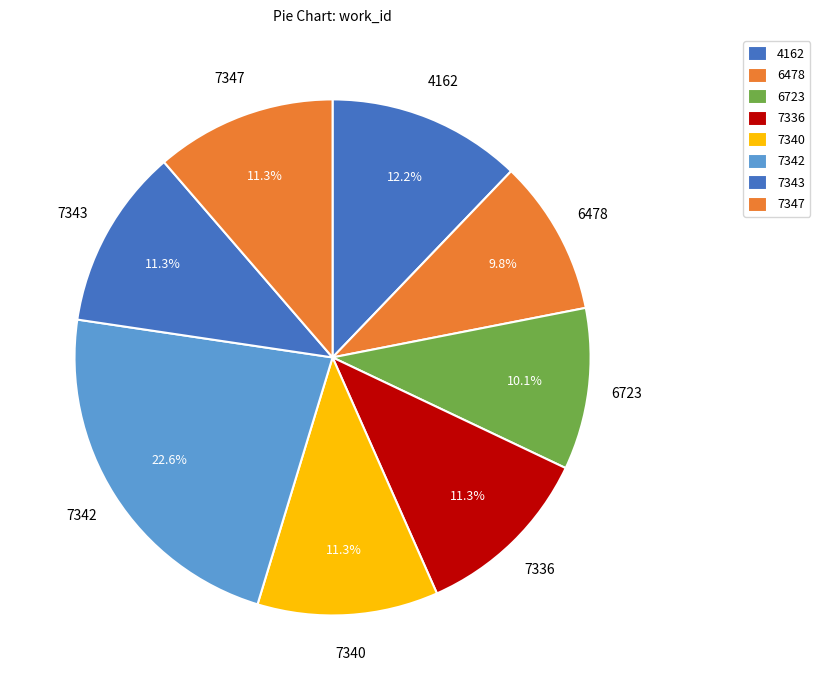

Does 4162 represent more than half of the total?

No